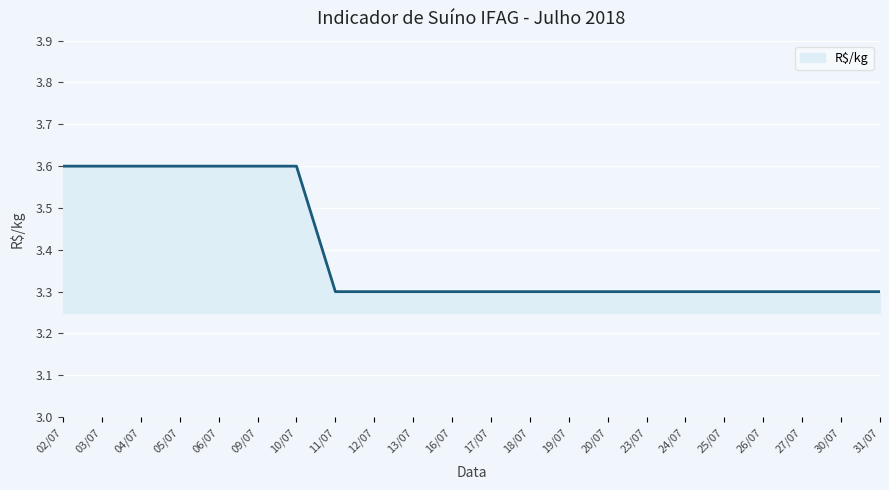

The chart shows a value of 5.8 at 23/07. True or false?

False